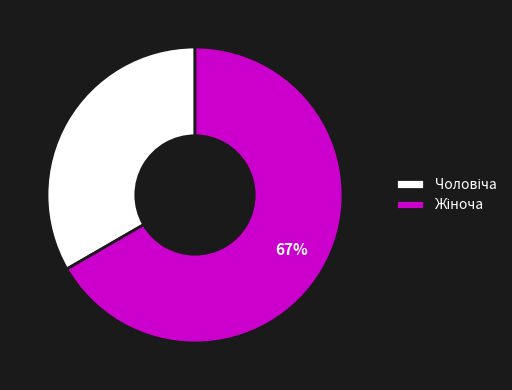

Is there a majority slice in this chart?

Yes